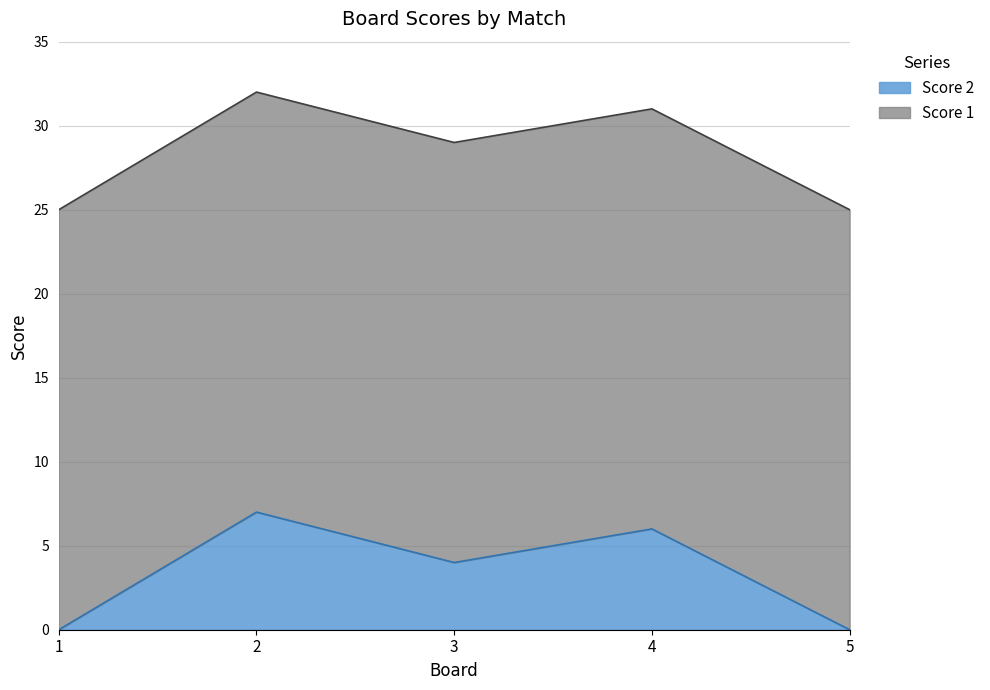

At which label is the value closest to 28?

3